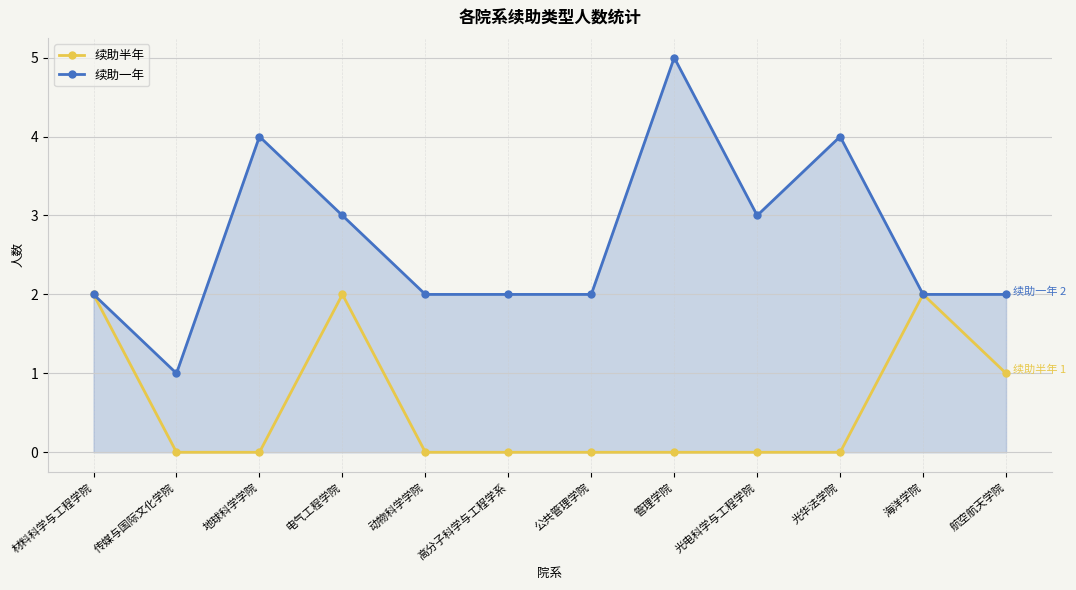

What is the total value across all series at 光电科学与工程学院?

3